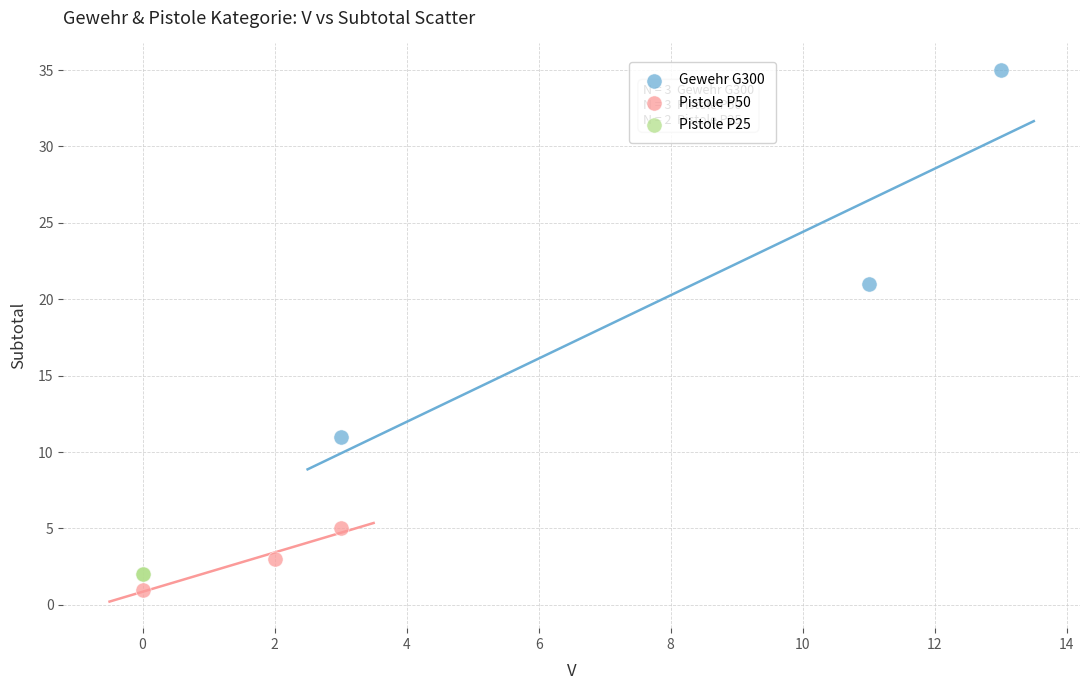

What are all the series names shown in the legend?

Gewehr G300, Pistole P50, Pistole P25